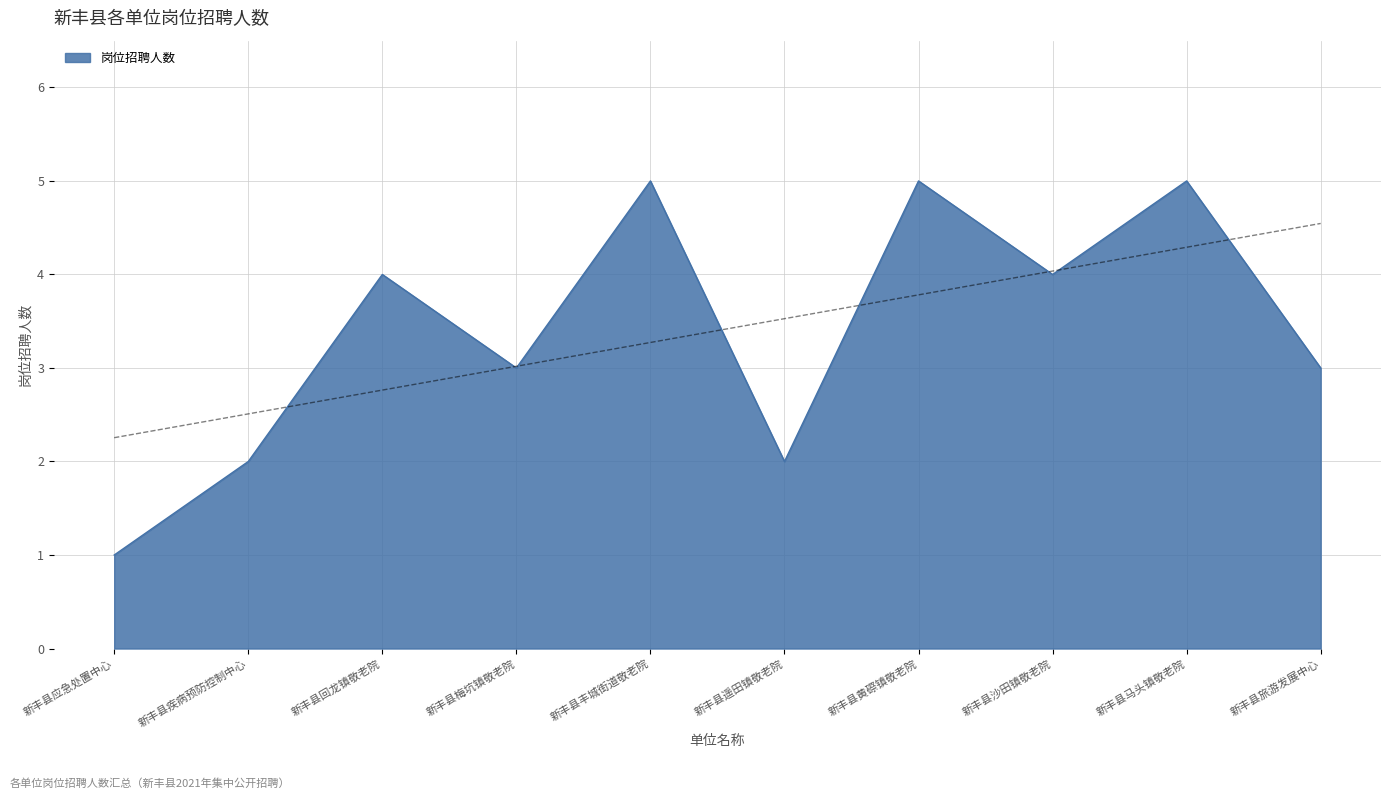

At which label is the value closest to 3?

新丰县梅坑镇敬老院